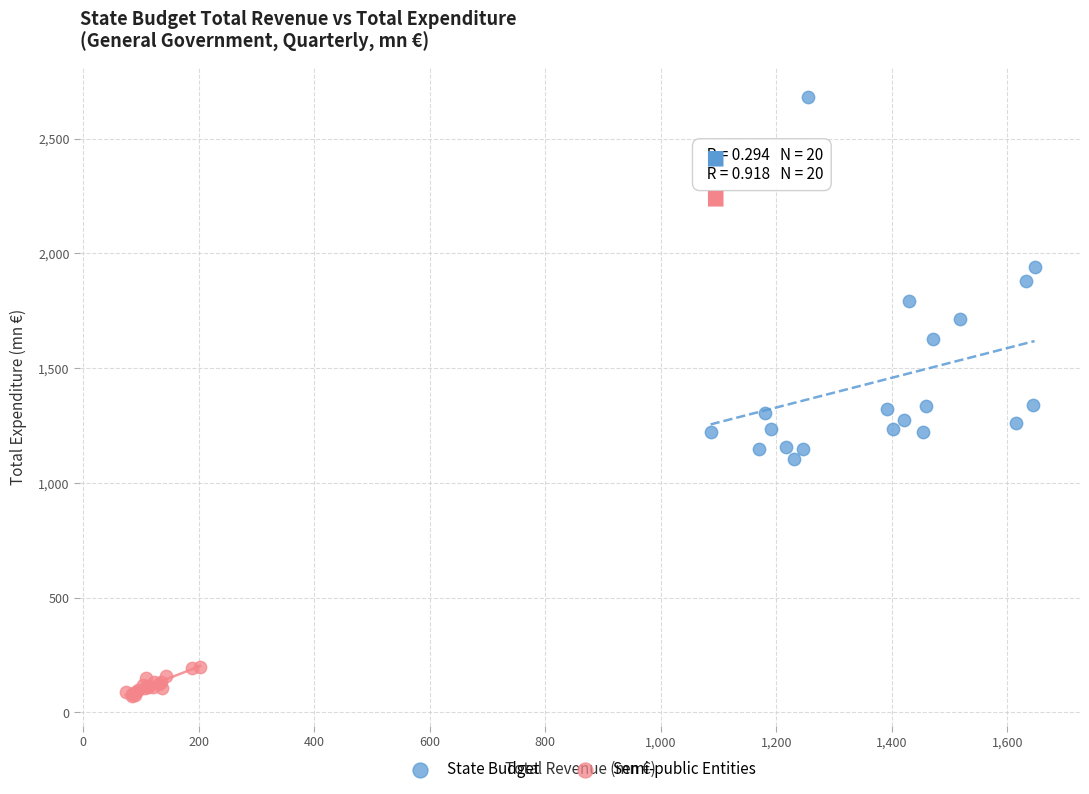

Which series reaches the maximum Y coordinate?

State Budget